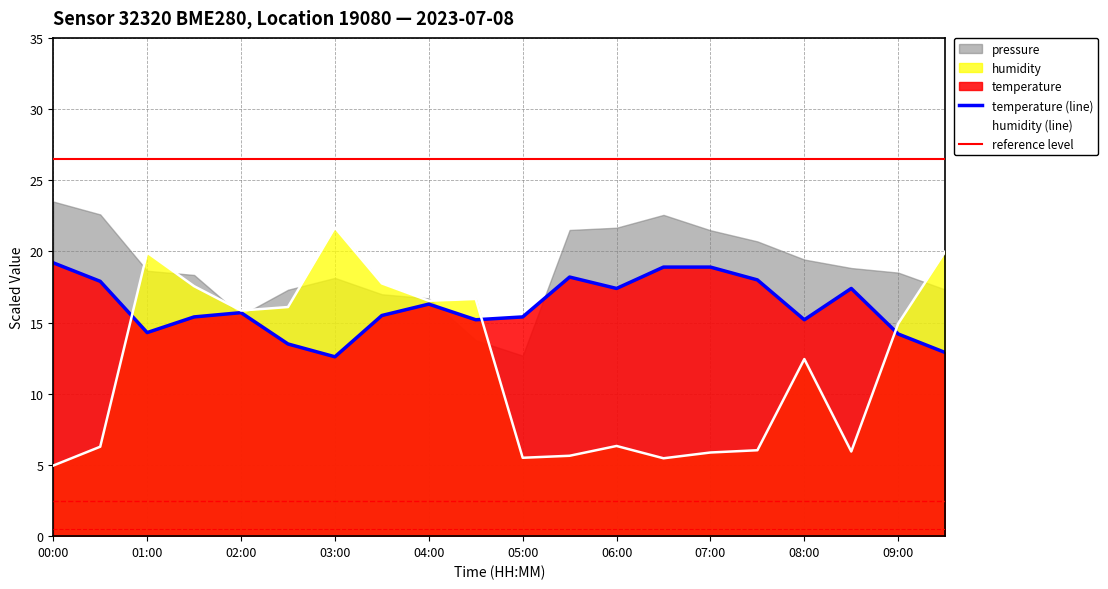

Between 06:00 and 09:00, which series saw the biggest shift?

humidity